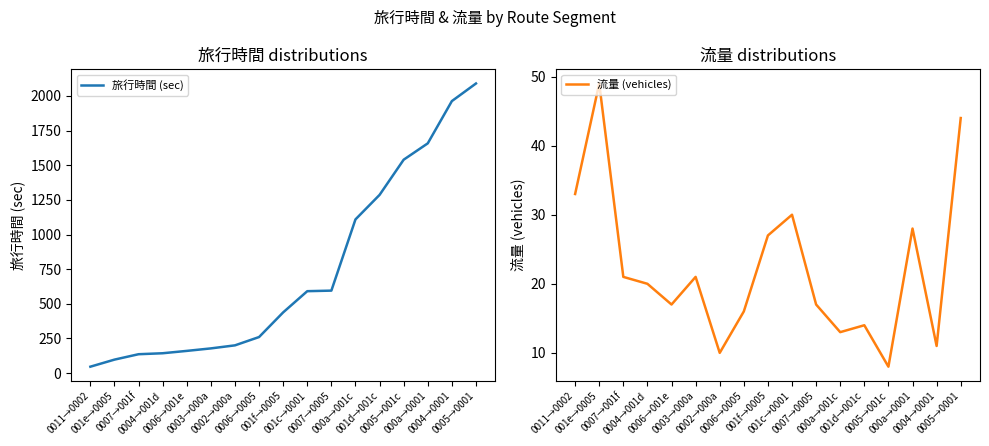

True or false: 旅行時間 (sec) and 流量 (vehicles) intersect in this chart.

False